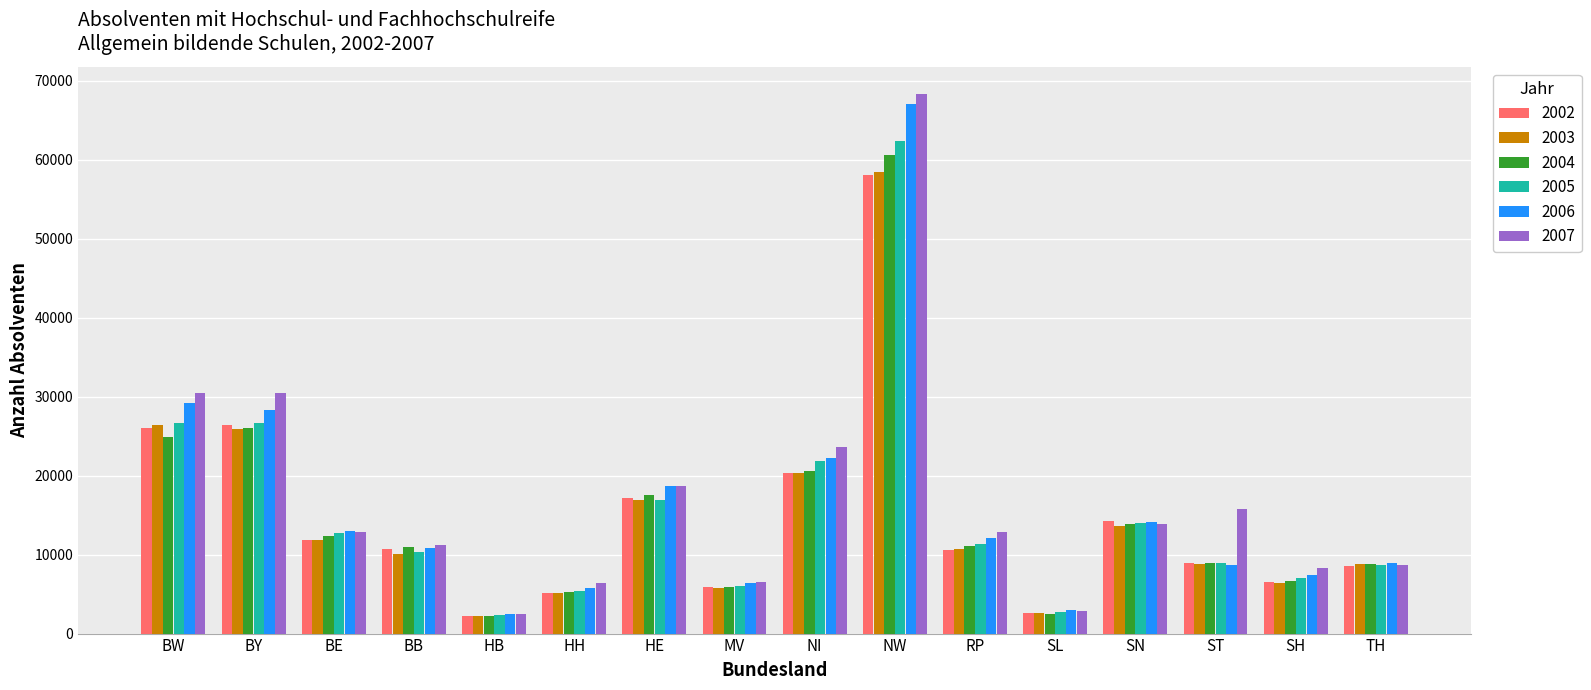

What is the total value across all series at BE?

74827